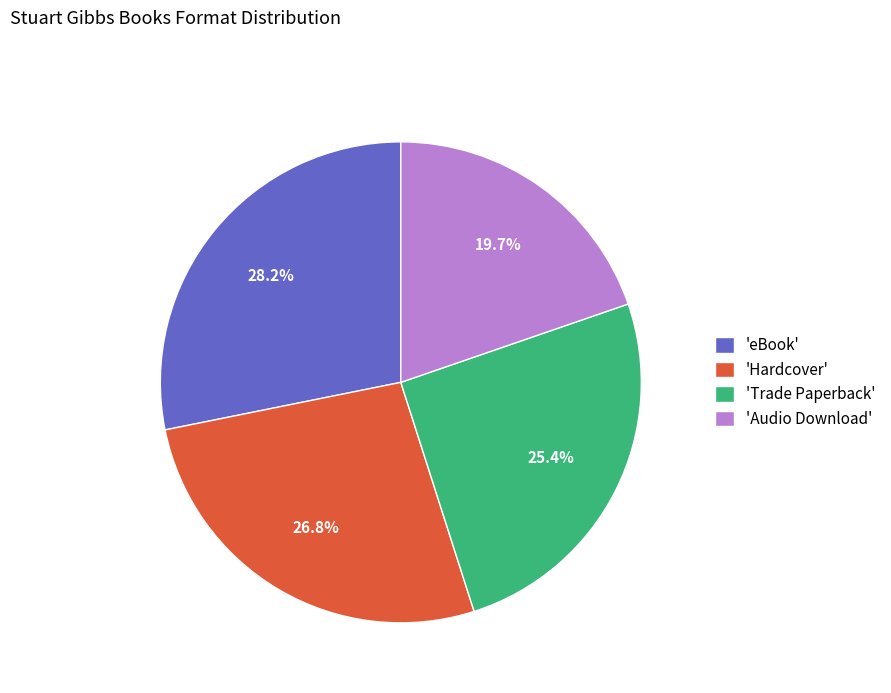

How many slices are in this pie chart?

4